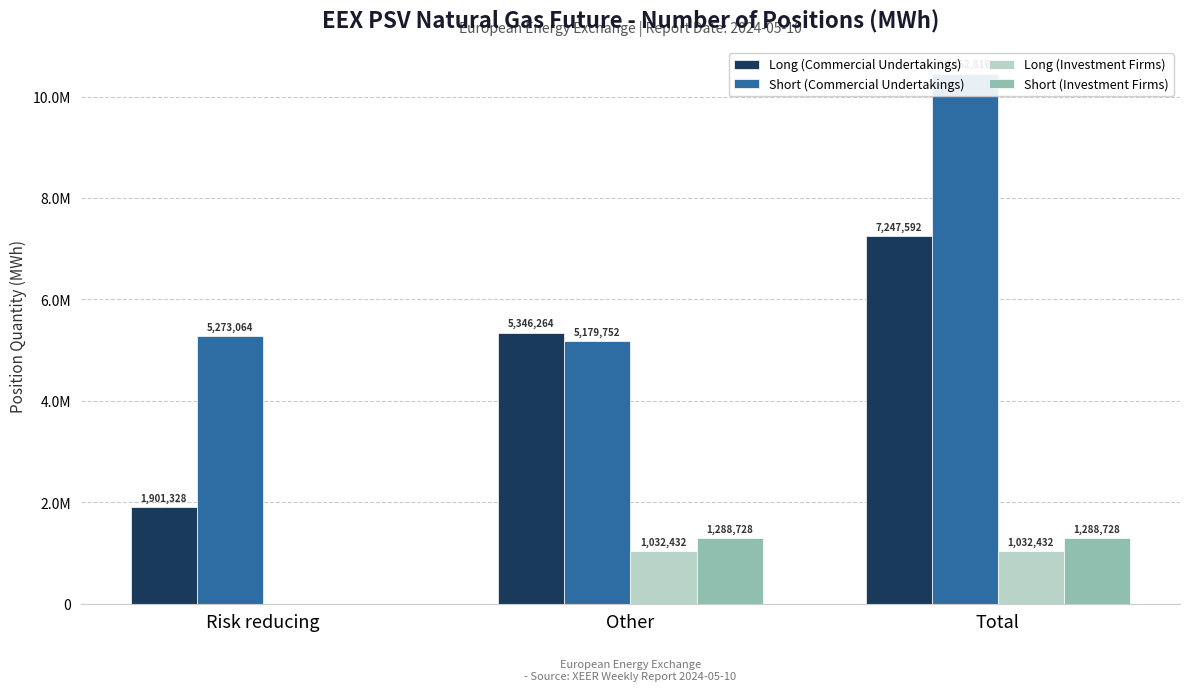

Which series has the widest spread of values?

Long (Commercial Undertakings)